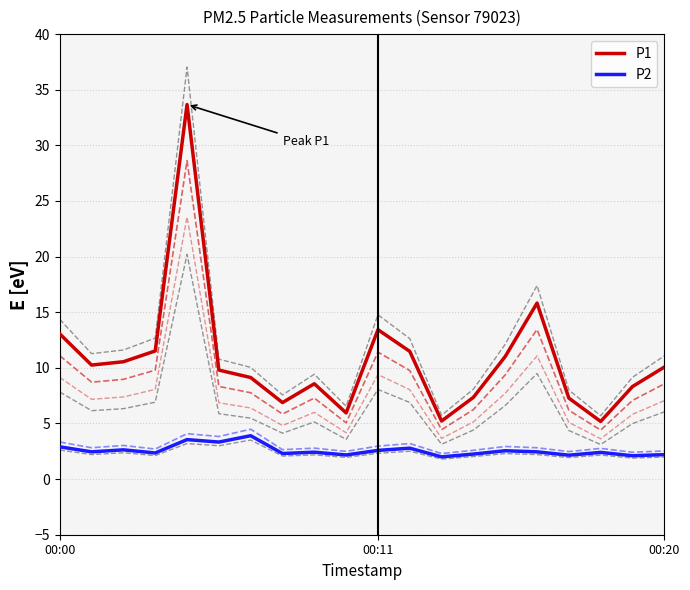

Reading right to left, transcribe all the data shown in this chart.

P1: 10.1	8.3	5.2	7.3	15.8	11.0	7.3	5.2	11.5	13.4	6.0	8.6	6.9	9.1	9.8	33.7	11.5	10.6	10.2	13.1
P2: 2.2	2.1	2.4	2.1	2.5	2.5	2.2	2.0	2.8	2.6	2.2	2.4	2.3	3.9	3.3	3.5	2.4	2.6	2.5	2.9